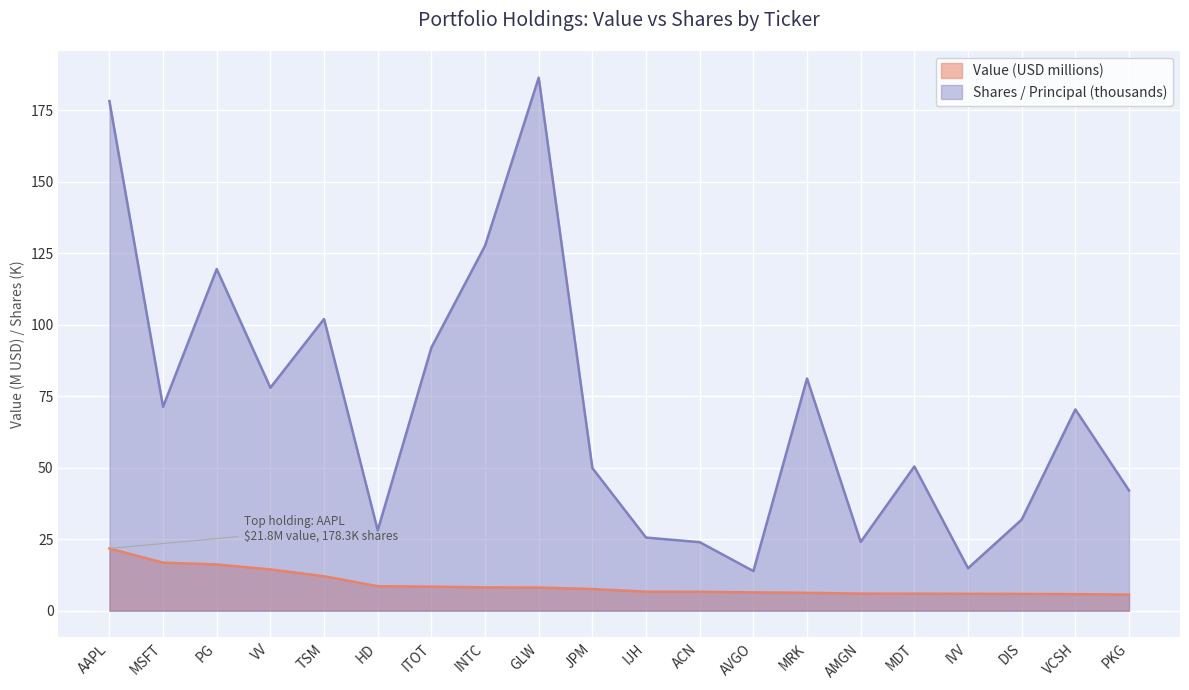

Does the chart display data point markers on the line(s)?

No